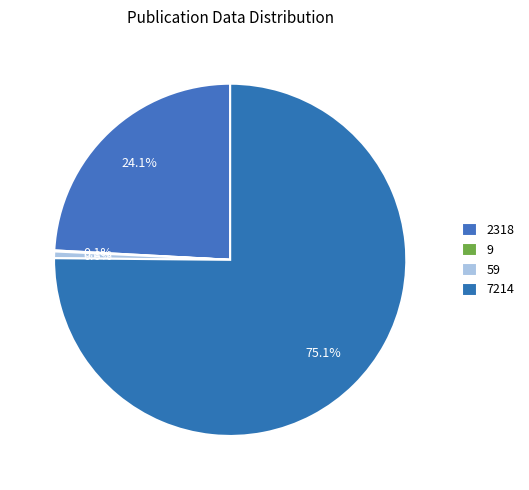

Count the number of slices in the pie.

4